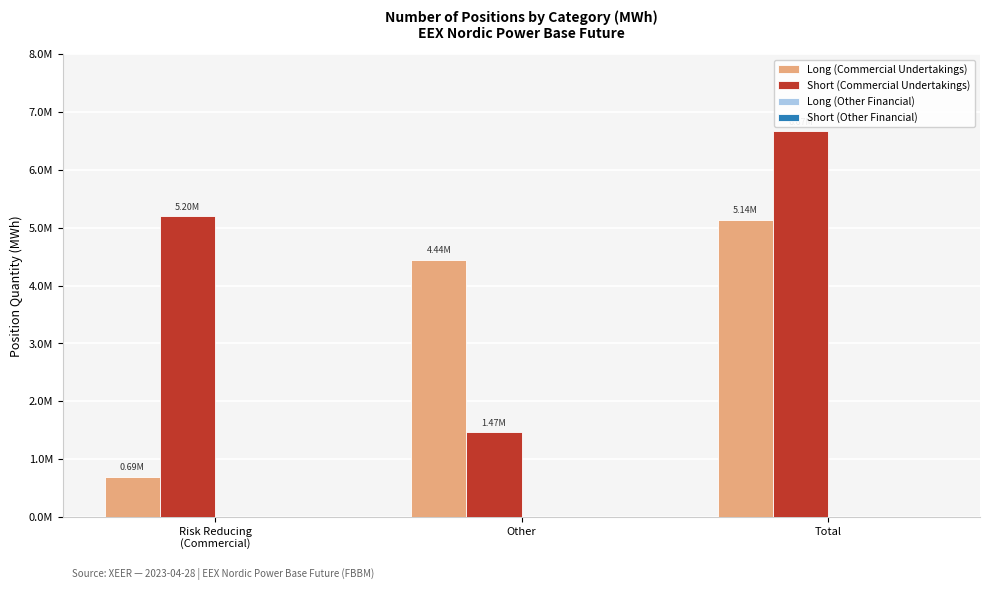

Are the bars horizontal?

No